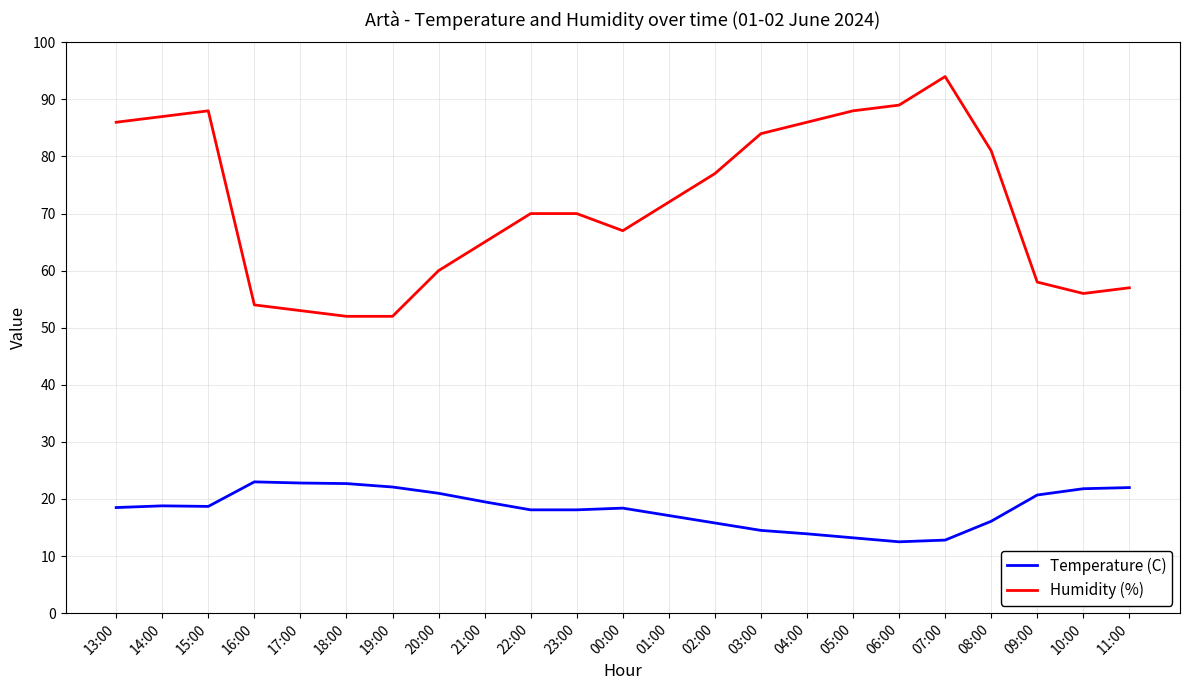

True or false: Humidity (%) and Temperature (C) intersect in this chart.

False